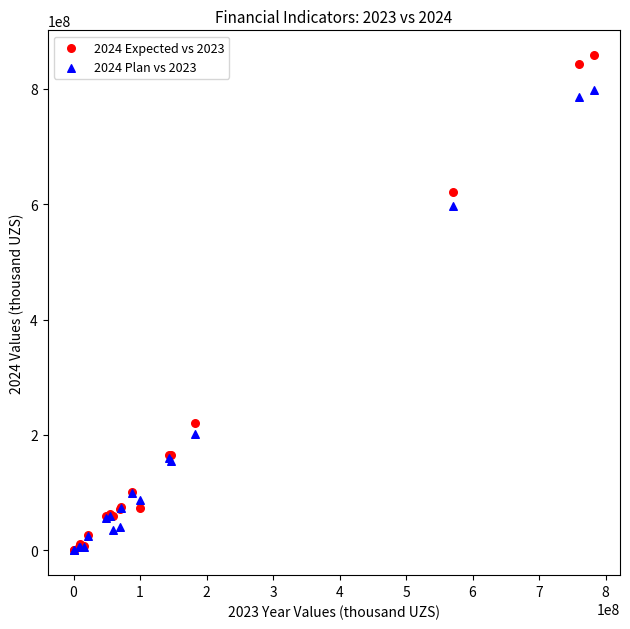

Across all series, what Y value is closest to 429174982?

596772716.6